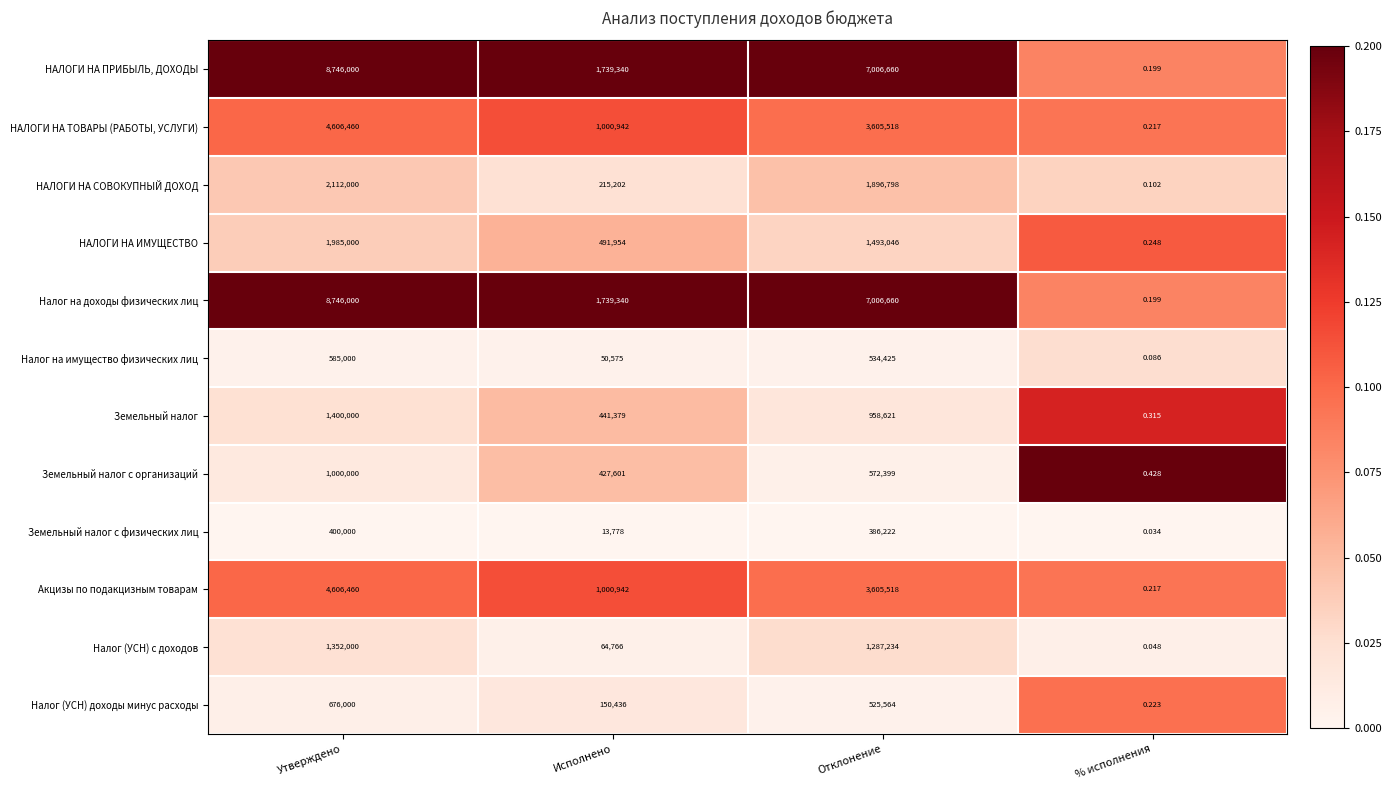

At which label is Налог (УСН) доходы минус расходы closest to 338000?

Исполнено